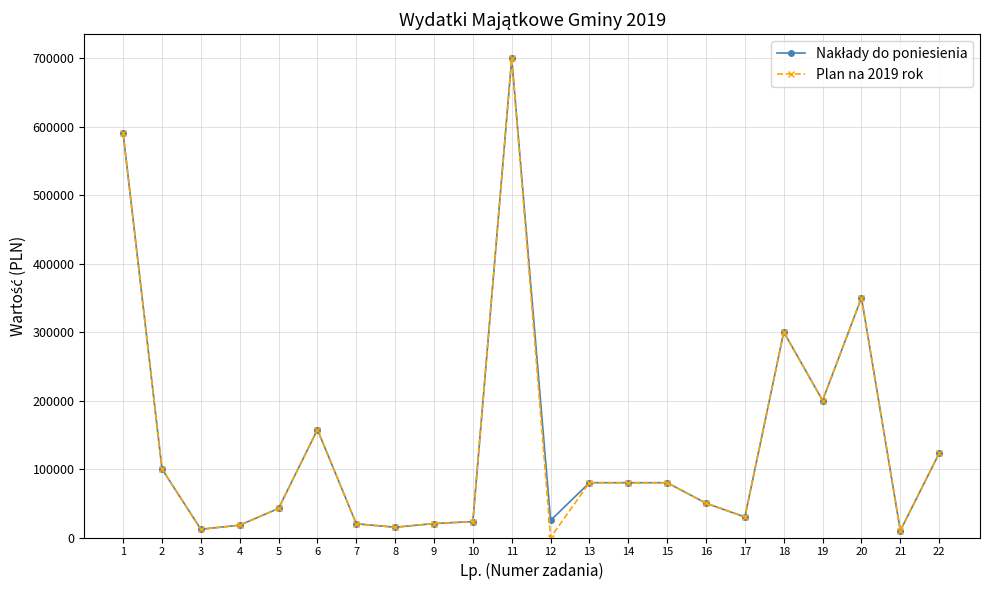

True or false: Plan na 2019 rok has a value of 123000 at 22.

True